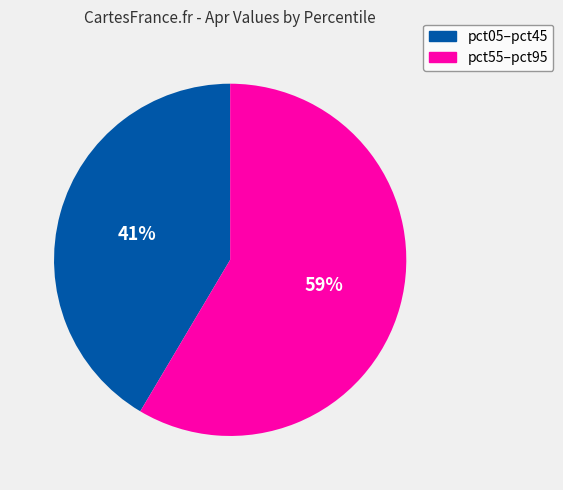

Does any single category account for the majority?

Yes